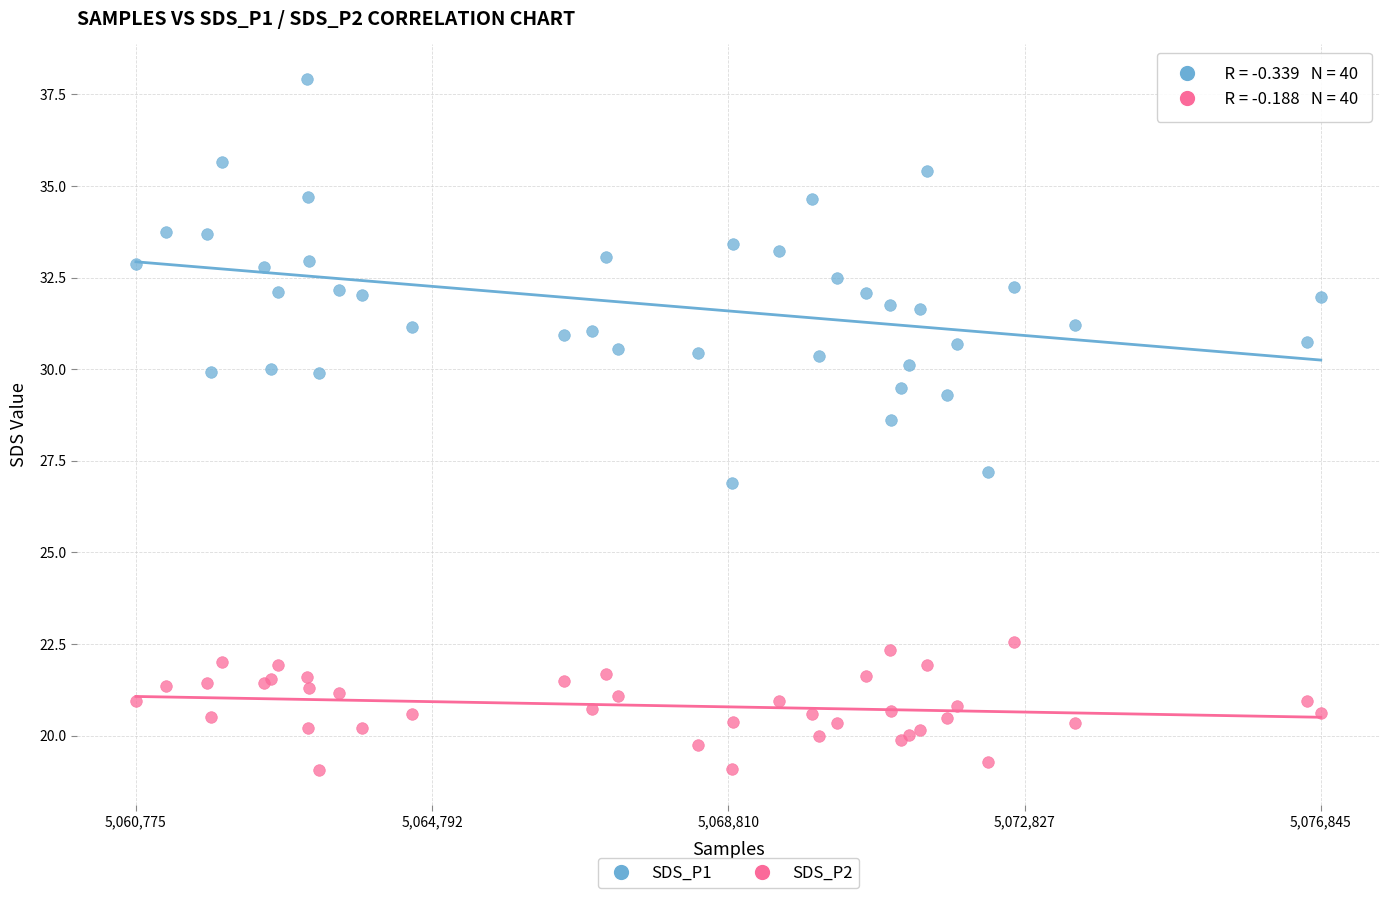

Which series has the largest Y range (max minus min)?

SDS_P1